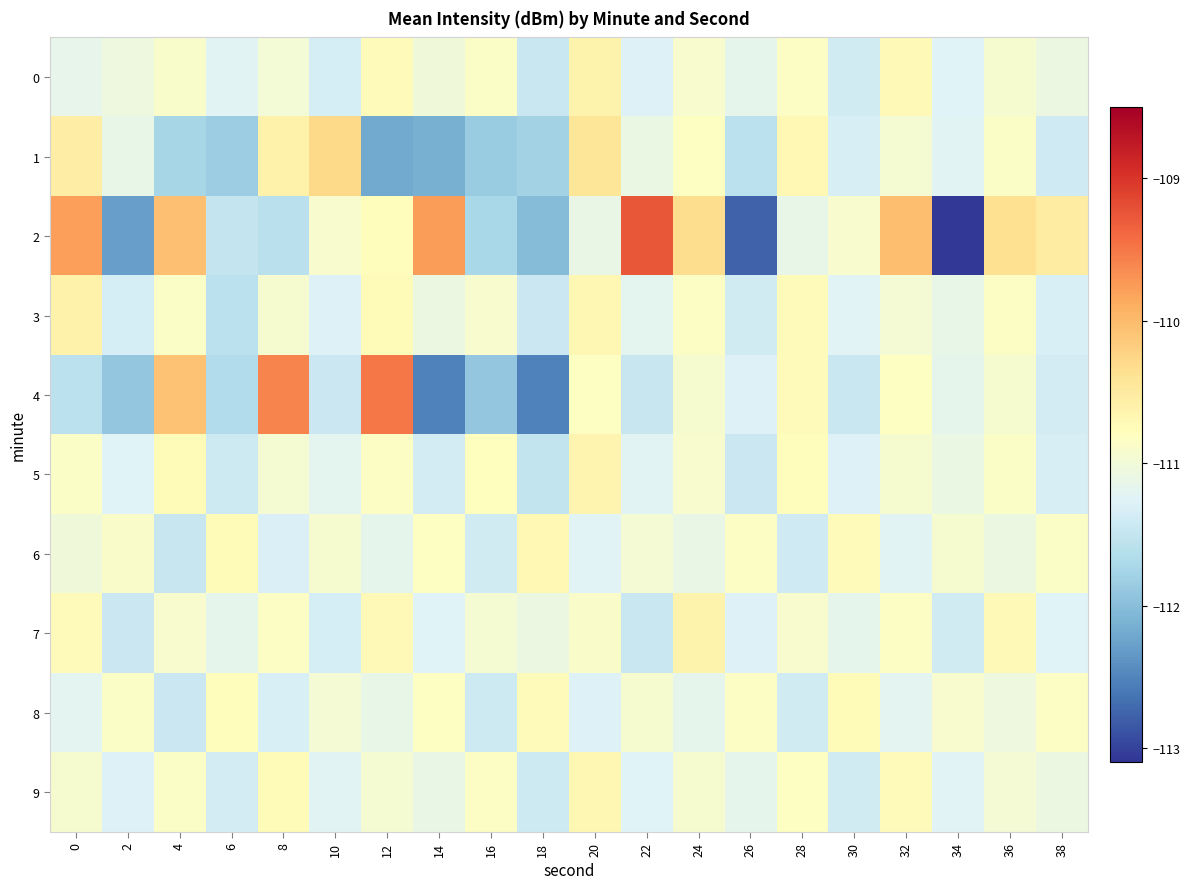

Reading left to right, transcribe all the data shown in this chart.

0: 0=-111.2	2=-111.1	4=-110.9	6=-111.2	8=-111.0	10=-111.3	12=-110.8	14=-111.0	16=-110.9	18=-111.5	20=-110.6	22=-111.3	24=-110.9	26=-111.2	28=-110.8	30=-111.4	32=-110.7	34=-111.2	36=-110.9	38=-111.1
1: 0=-110.5	2=-111.1	4=-111.8	6=-111.8	8=-110.6	10=-110.3	12=-112.2	14=-112.1	16=-111.8	18=-111.8	20=-110.4	22=-111.1	24=-110.8	26=-111.6	28=-110.7	30=-111.3	32=-111.0	34=-111.2	36=-110.9	38=-111.4
2: 0=-109.8	2=-112.3	4=-110.0	6=-111.5	8=-111.6	10=-110.9	12=-110.8	14=-109.8	16=-111.7	18=-112.0	20=-111.1	22=-109.3	24=-110.3	26=-112.8	28=-111.1	30=-110.9	32=-110.0	34=-113.1	36=-110.4	38=-110.5
3: 0=-110.6	2=-111.3	4=-110.9	6=-111.6	8=-110.9	10=-111.3	12=-110.7	14=-111.1	16=-110.9	18=-111.4	20=-110.7	22=-111.2	24=-110.8	26=-111.4	28=-110.8	30=-111.2	32=-111.0	34=-111.1	36=-110.8	38=-111.3
4: 0=-111.6	2=-111.9	4=-110.1	6=-111.7	8=-109.6	10=-111.4	12=-109.5	14=-112.5	16=-111.9	18=-112.5	20=-110.8	22=-111.5	24=-110.9	26=-111.3	28=-110.8	30=-111.5	32=-110.8	34=-111.2	36=-110.9	38=-111.4
5: 0=-110.9	2=-111.2	4=-110.7	6=-111.4	8=-111.0	10=-111.2	12=-110.8	14=-111.4	16=-110.8	18=-111.5	20=-110.7	22=-111.2	24=-110.9	26=-111.4	28=-110.8	30=-111.3	32=-110.9	34=-111.1	36=-110.9	38=-111.3
6: 0=-111.0	2=-110.9	4=-111.5	6=-110.7	8=-111.3	10=-110.9	12=-111.2	14=-110.8	16=-111.4	18=-110.7	20=-111.2	22=-111.0	24=-111.1	26=-110.8	28=-111.4	30=-110.8	32=-111.2	34=-110.9	36=-111.1	38=-110.9
7: 0=-110.8	2=-111.4	4=-110.9	6=-111.2	8=-110.8	10=-111.3	12=-110.7	14=-111.3	16=-111.0	18=-111.1	20=-110.9	22=-111.5	24=-110.6	26=-111.3	28=-110.9	30=-111.2	32=-110.8	34=-111.4	36=-110.7	38=-111.2
8: 0=-111.2	2=-110.9	4=-111.4	6=-110.8	8=-111.3	10=-111.0	12=-111.1	14=-110.8	16=-111.4	18=-110.8	20=-111.3	22=-110.9	24=-111.2	26=-110.8	28=-111.4	30=-110.7	32=-111.2	34=-110.9	36=-111.1	38=-110.8
9: 0=-110.9	2=-111.3	4=-110.9	6=-111.4	8=-110.7	10=-111.2	12=-111.0	14=-111.1	16=-110.8	18=-111.4	20=-110.7	22=-111.2	24=-110.9	26=-111.2	28=-110.8	30=-111.4	32=-110.8	34=-111.2	36=-111.0	38=-111.1